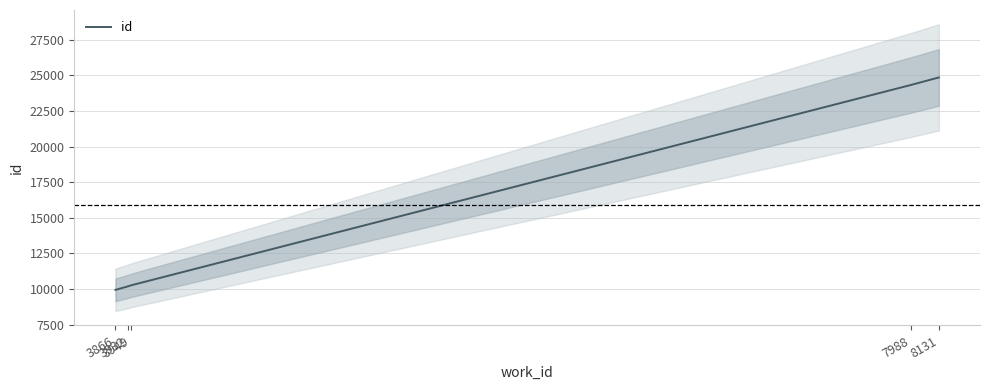

What is the minimum value shown in the chart?

9944